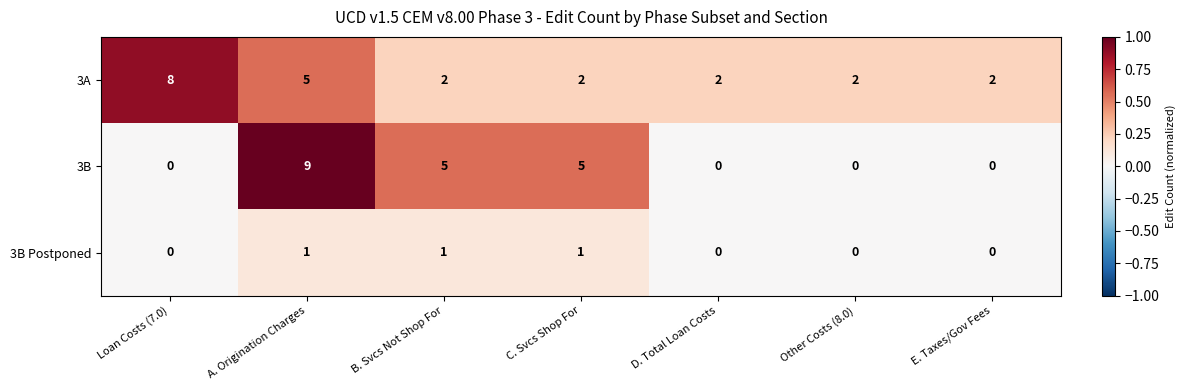

What is the spread (max minus min) of values at B. Svcs Not Shop For?

4